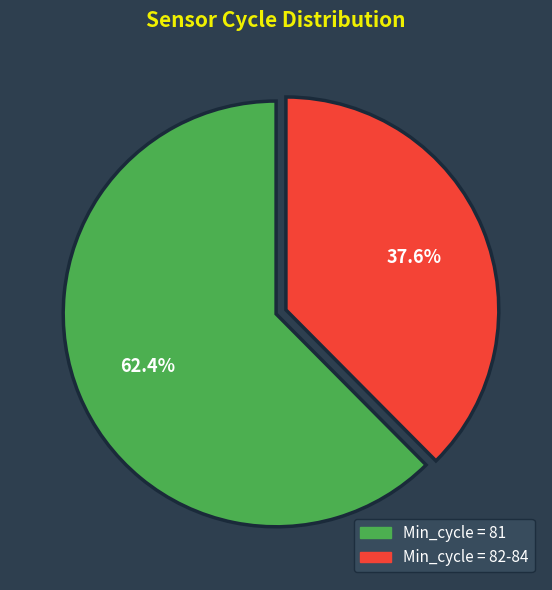

Combined, do Min_cycle = 81 and Min_cycle = 82-84 account for over 50%?

Yes